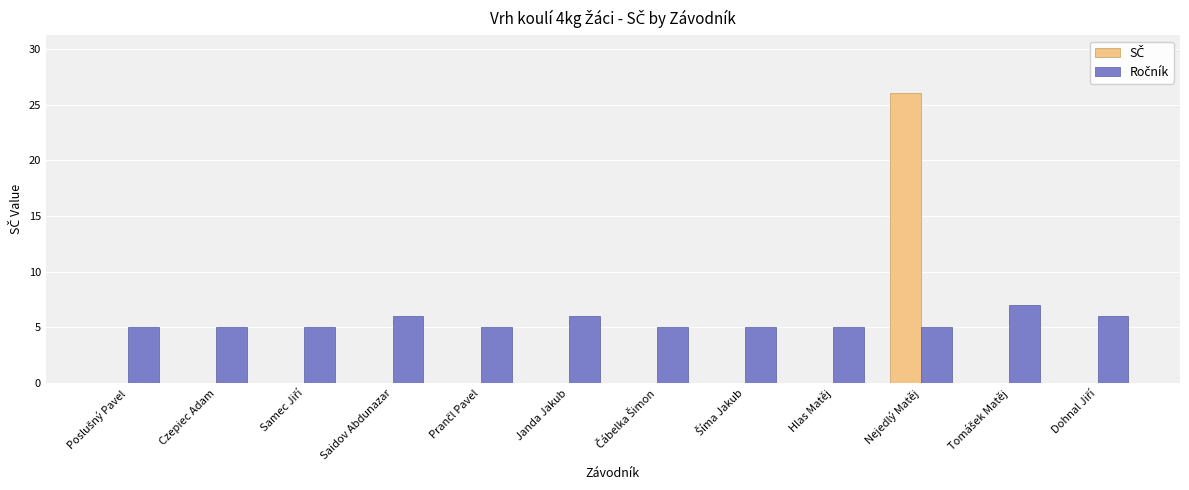

What is the maximum value shown in the chart?

26